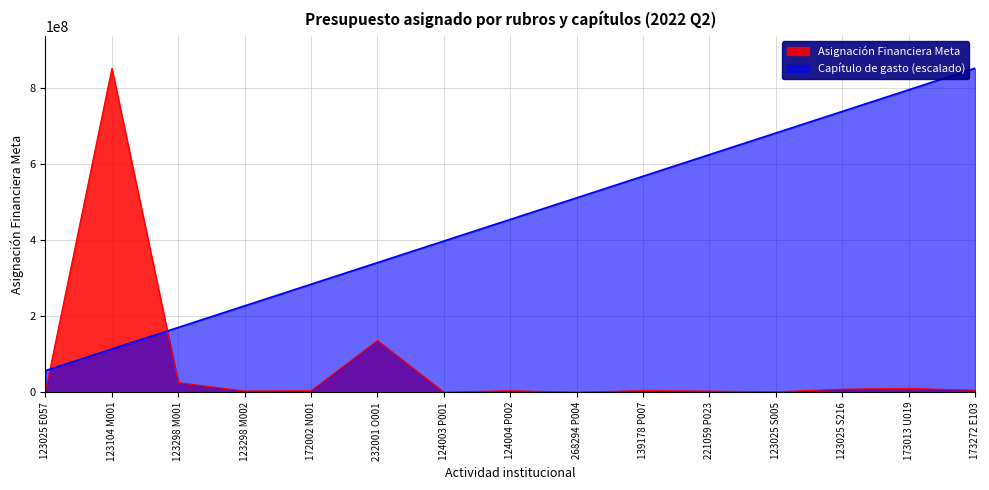

List the series in order of their peak value, highest first.

Asignación Financiera Meta, Capítulo de gasto